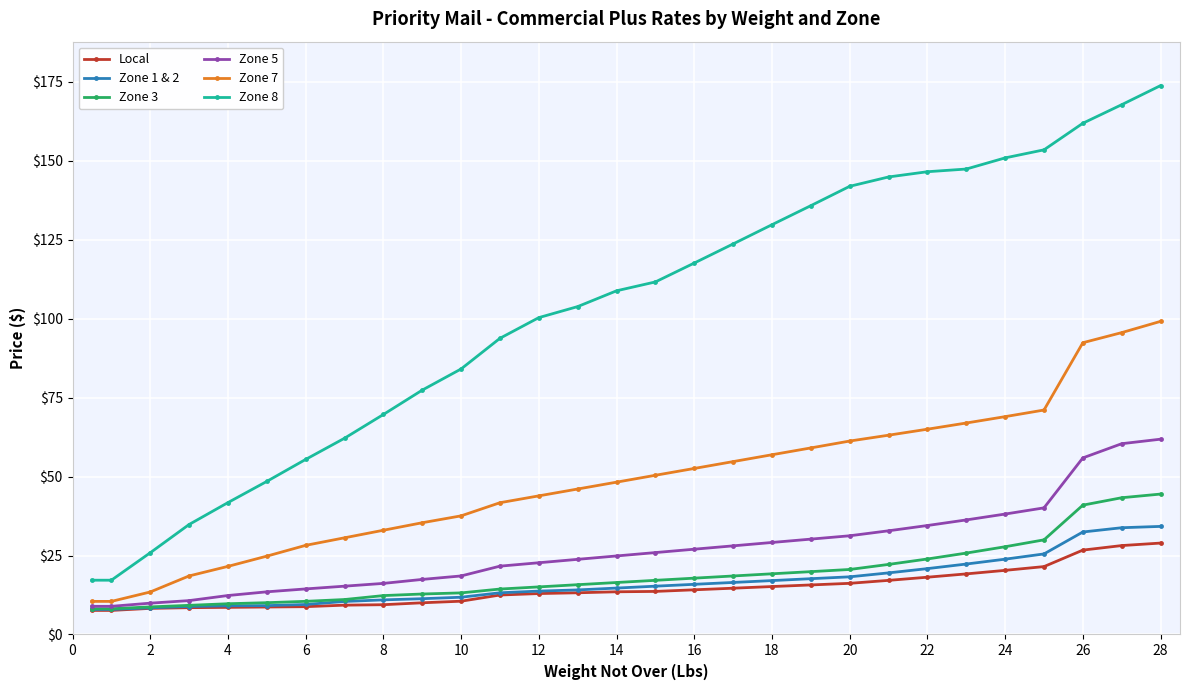

Which series has the widest spread of values?

Zone 8